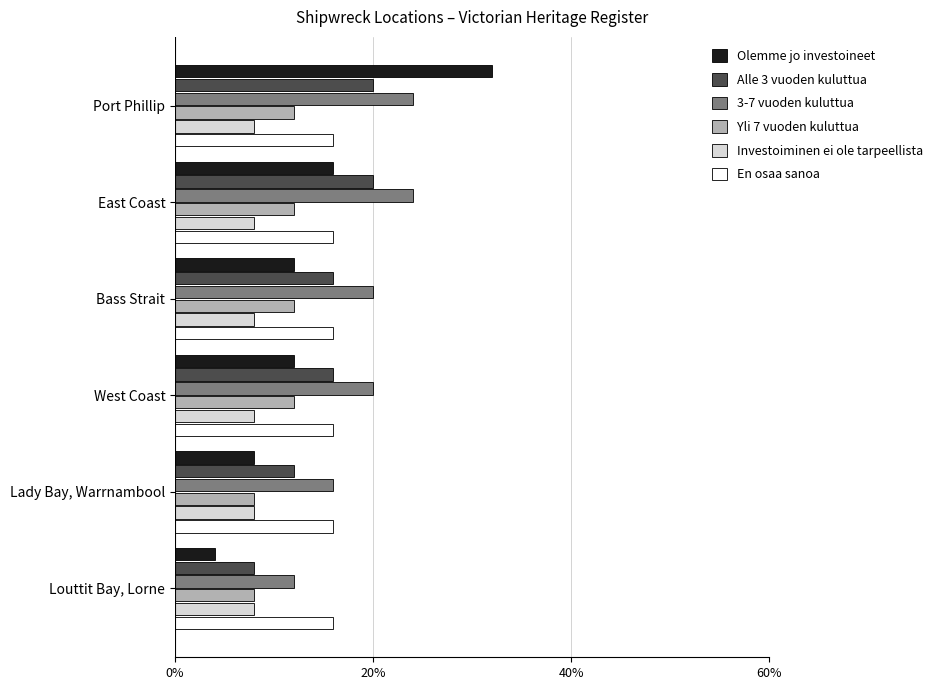

List the series in order of their peak value, highest first.

Olemme jo investoineet, 3-7 vuoden kuluttua, Alle 3 vuoden kuluttua, En osaa sanoa, Yli 7 vuoden kuluttua, Investoiminen ei ole tarpeellista